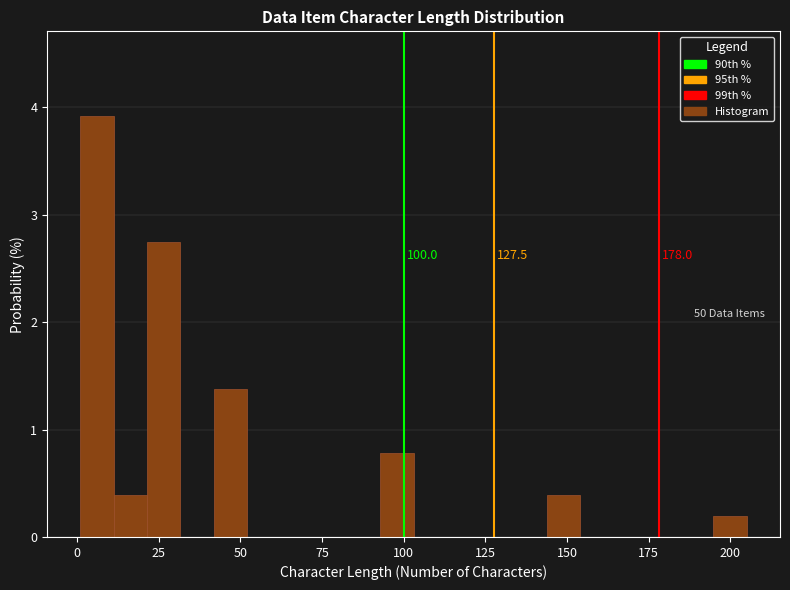

Around what value on the x-axis is the tallest bar? Give the approximate position of its centre, as read against the axis.

5